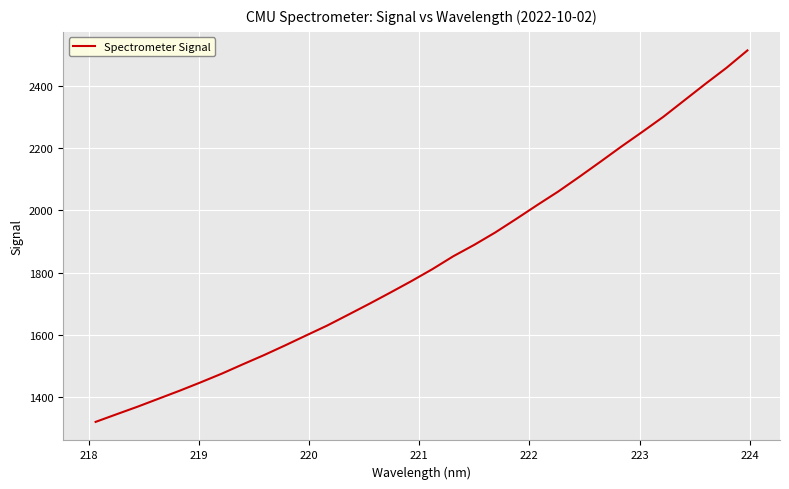

What is the average value?

1836.7